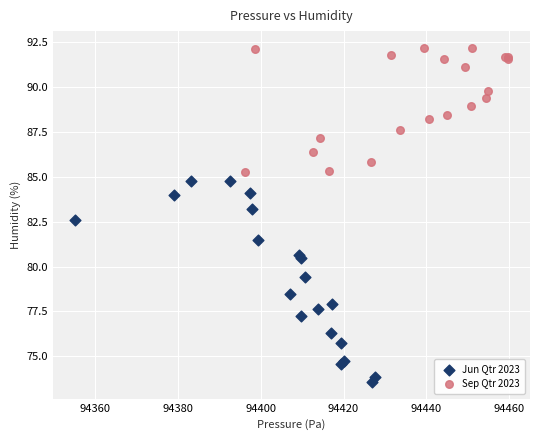

What are all the series names shown in the legend?

Jun Qtr 2023, Sep Qtr 2023